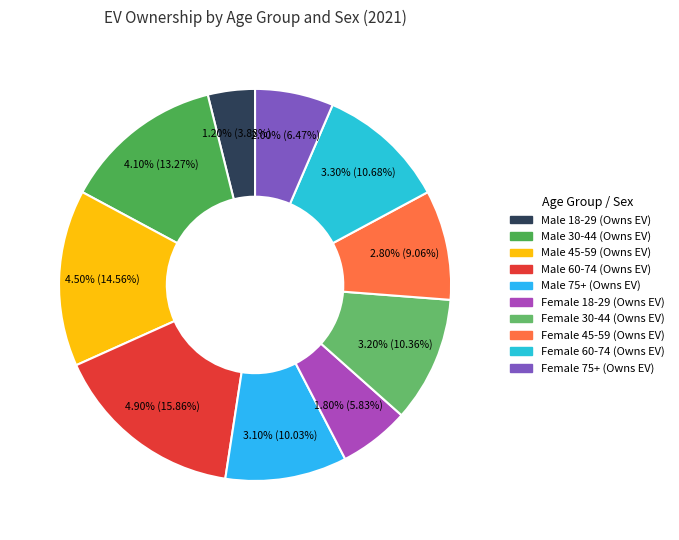

Rank the categories by value from highest to lowest.

Male 60-74 (Owns EV), Male 45-59 (Owns EV), Male 30-44 (Owns EV), Female 60-74 (Owns EV), Female 30-44 (Owns EV), Male 75+ (Owns EV), Female 45-59 (Owns EV), Female 75+ (Owns EV), Female 18-29 (Owns EV), Male 18-29 (Owns EV)